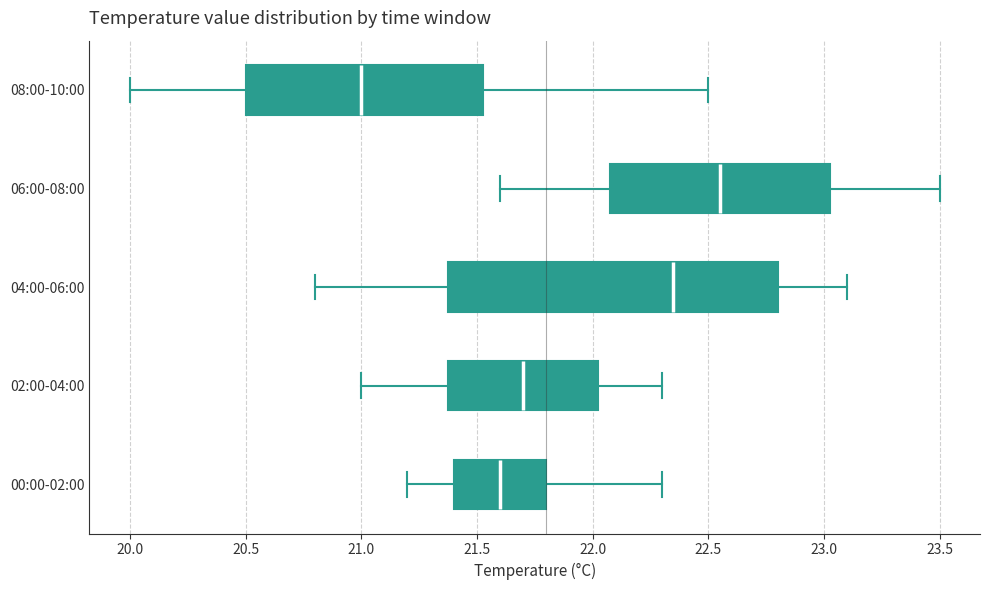

Where is the left edge of the box for 02:00-04:00 on the x-axis? The values are not printed on the chart, so give them approximately, as read against the axis.

21.40